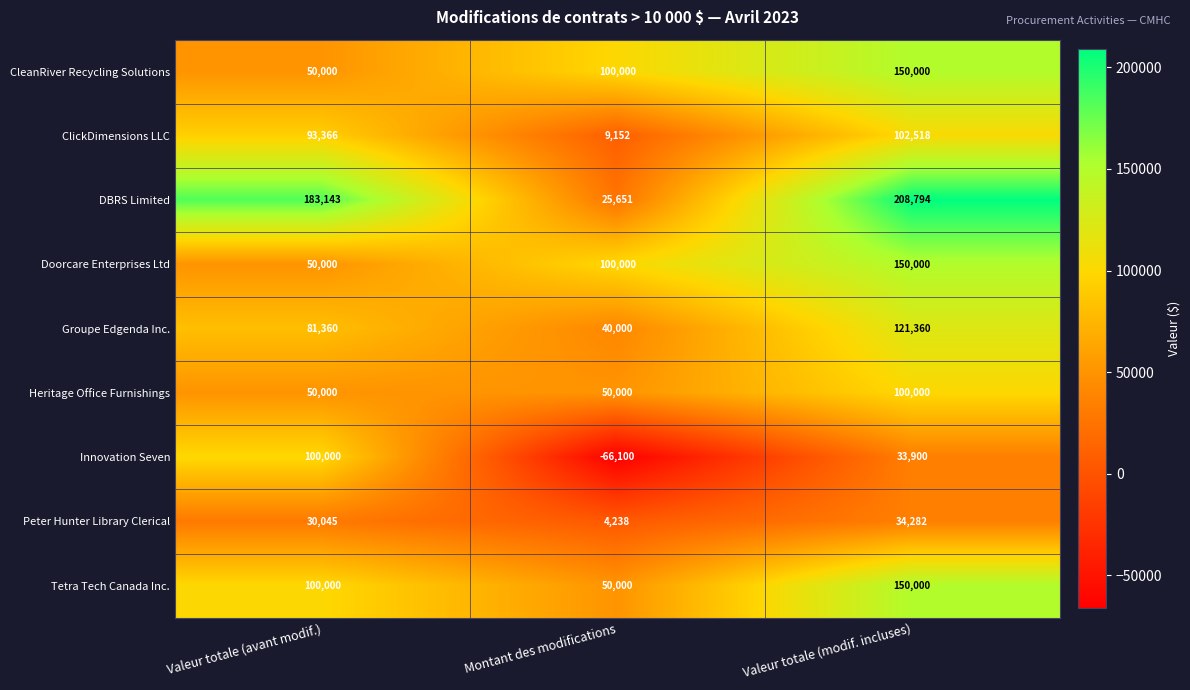

What is the difference between the Innovation Seven values at Valeur totale (avant modif.) and Montant des modifications?

166100